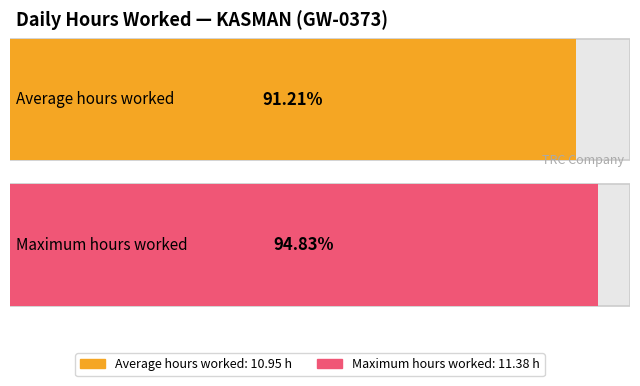

The chart shows a value of 14.8 at 28-Fri. True or false?

False